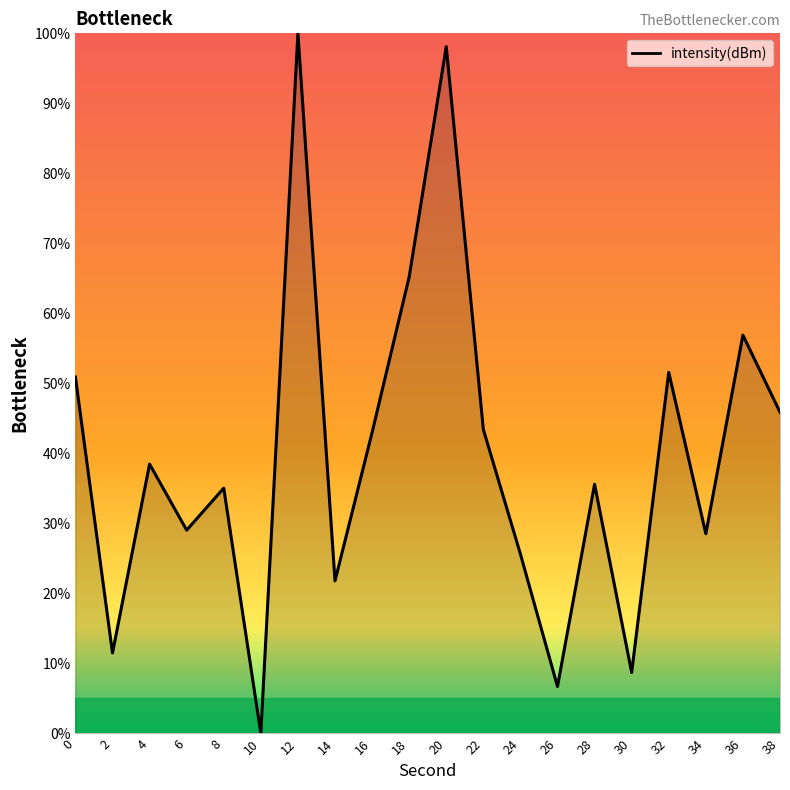

Reading left to right, transcribe all the data shown in this chart.

50.9	11.5	38.5	29.0	35.0	0.0	100.0	21.8	43.0	65.2	98.1	43.4	25.6	6.7	35.6	8.7	51.6	28.5	56.9	45.9